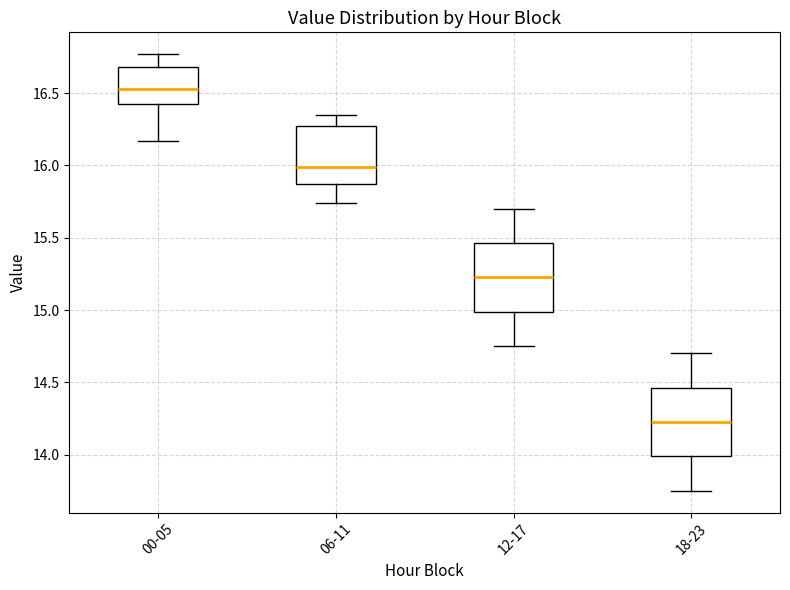

Reading left to right, read every box against the y-axis: the position of its median line, the range the box covers, and the ends of its whiskers. The values are not printed on the chart, so give them approximately, as read against the axis.

00-05: median 16.55, box 16.45 to 16.70, whiskers 16.15 to 16.75
06-11: median 16.00, box 15.85 to 16.25, whiskers 15.75 to 16.35
12-17: median 15.25, box 15.00 to 15.45, whiskers 14.75 to 15.70
18-23: median 14.25, box 14.00 to 14.45, whiskers 13.75 to 14.70